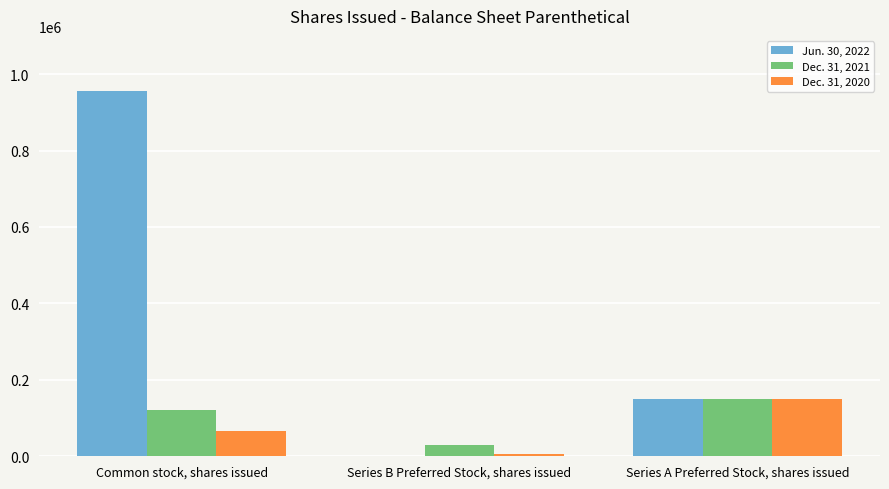

True or false: Jun. 30, 2022 has a value of 0 at Series B Preferred Stock, shares issued.

True